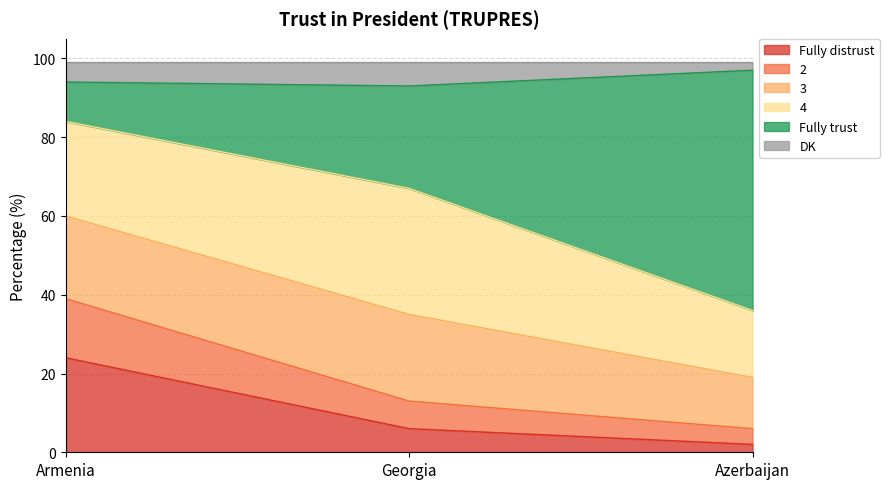

What is the total value across all series at Armenia?

99